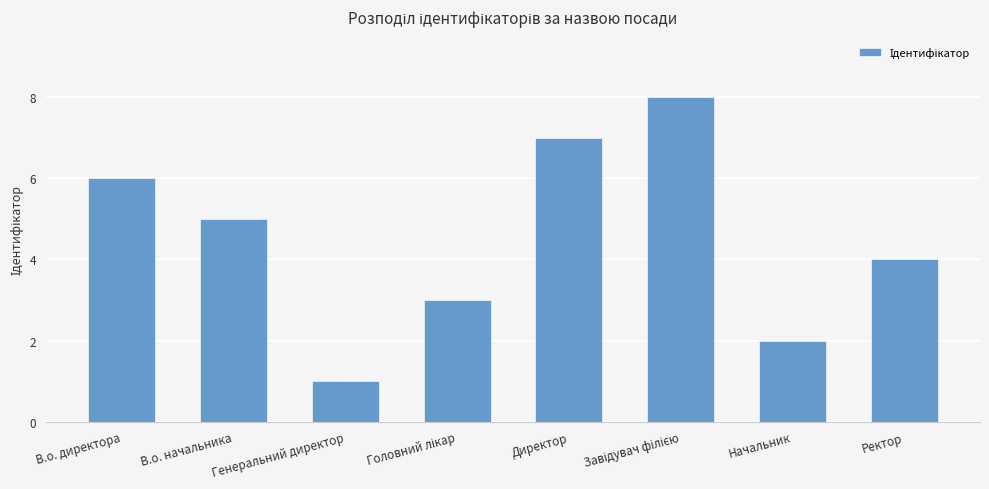

What is the ratio of the value at Ректор to the value at Генеральний директор?

4.0